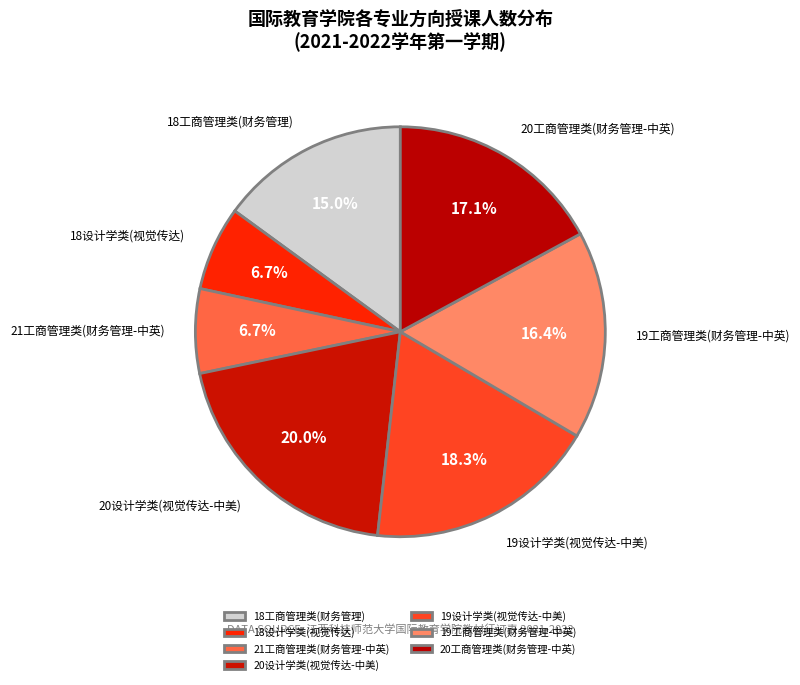

Which slice is the largest?

20设计学类(视觉传达-中美)